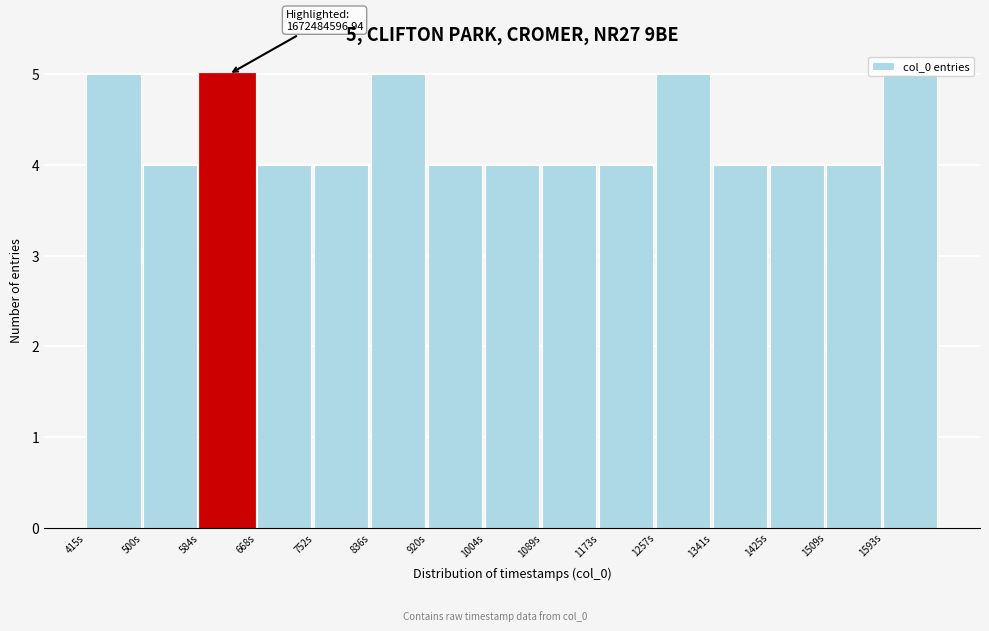

What is the maximum value shown in the chart?

5